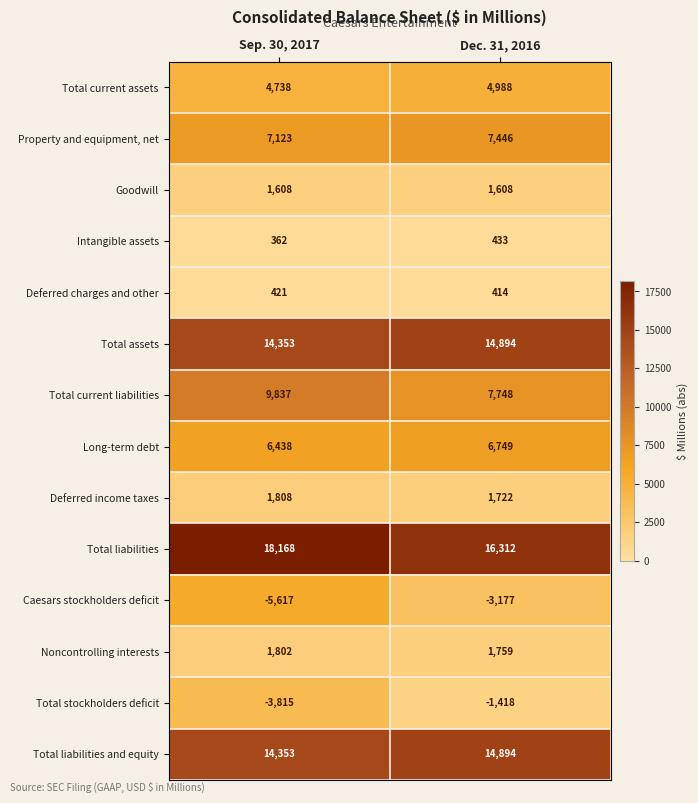

Reading left to right, list all the values displayed in this chart.

Total current assets: 4738	4988
Property and equipment, net: 7123	7446
Goodwill: 1608	1608
Intangible assets: 362	433
Deferred charges and other: 421	414
Total assets: 14353	14894
Total current liabilities: 9837	7748
Long-term debt: 6438	6749
Deferred income taxes: 1808	1722
Total liabilities: 18168	16312
Caesars stockholders deficit: -5617	-3177
Noncontrolling interests: 1802	1759
Total stockholders deficit: -3815	-1418
Total liabilities and equity: 14353	14894